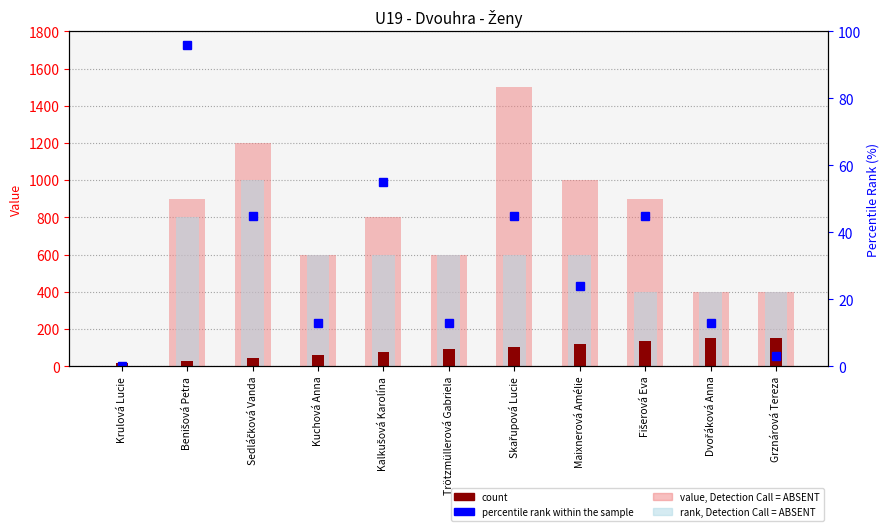

Rank the categories by count value from lowest to highest.

Krulová Lucie, Benišová Petra, Sedláčková Vanda, Kuchová Anna, Kalkušová Karolína, Trötzmüllerová Gabriela, Skařupová Lucie, Maixnerová Amélie, Fišerová Eva, Dvořáková Anna, Grznárová Tereza